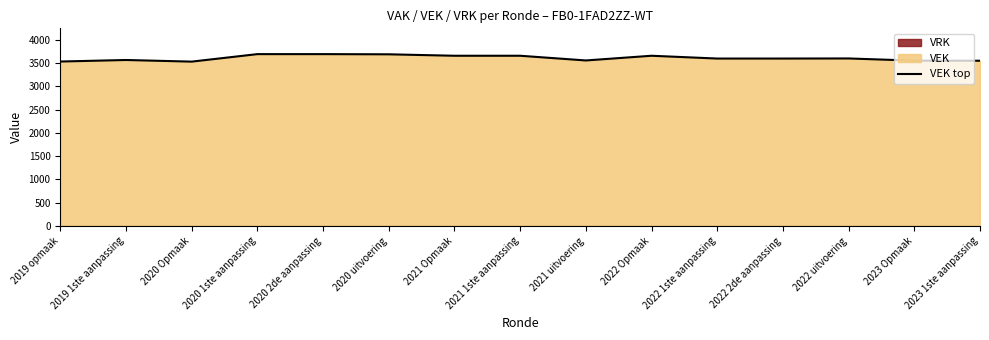

How many values exceed 3596?

7